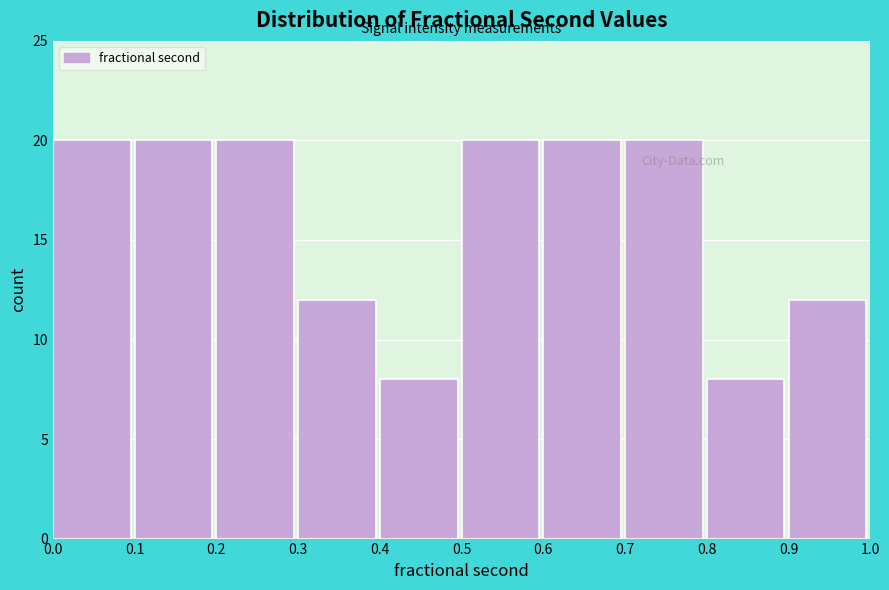

What is the height of the bar covering 0.9 to 1.0 on the x-axis? The values are not printed on the chart, so give them approximately, as read against the axis.

12